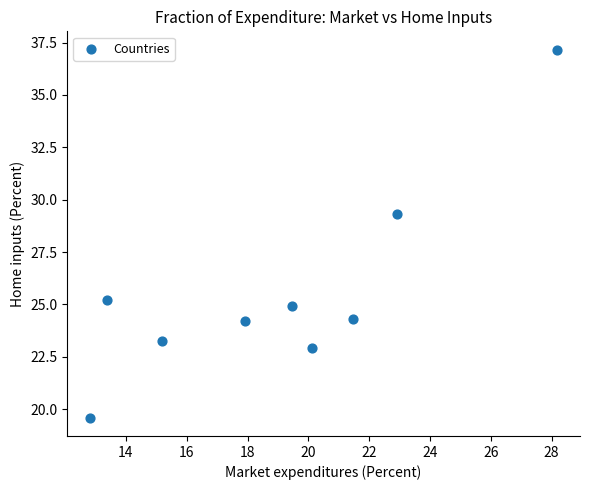

What is the range of Y values (max minus min)?

17.6